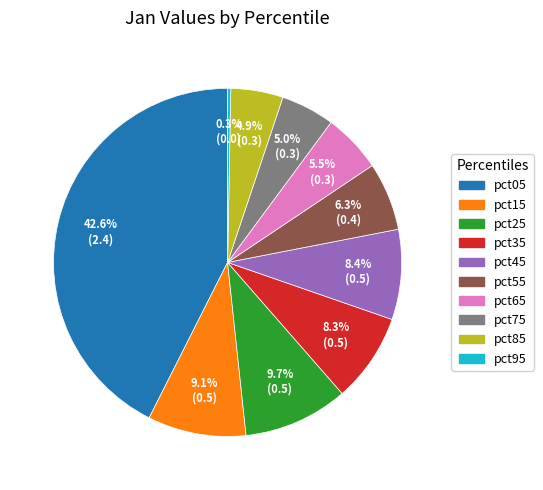

Between pct45 and pct25, which is larger?

pct25